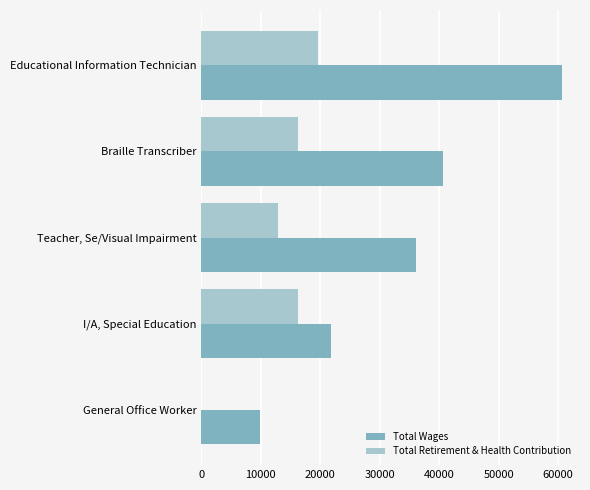

What are all the series names shown in the legend?

Total Wages, Total Retirement & Health Contribution